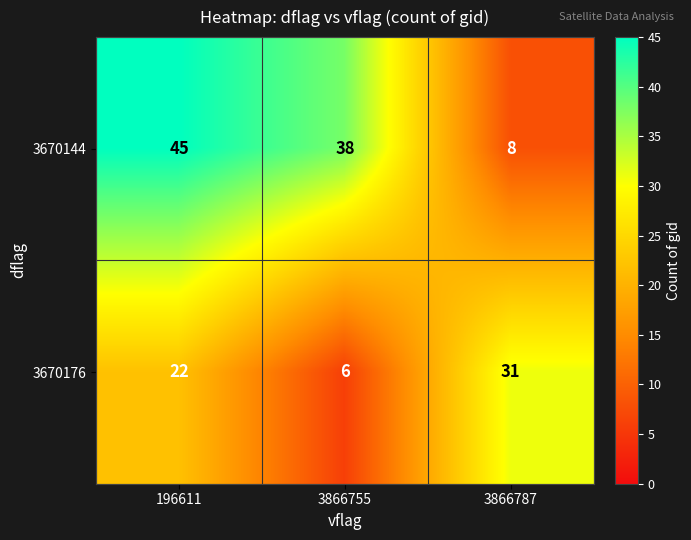

Reading left to right, what are all the values shown in this chart?

3670144: 45	38	8
3670176: 22	6	31